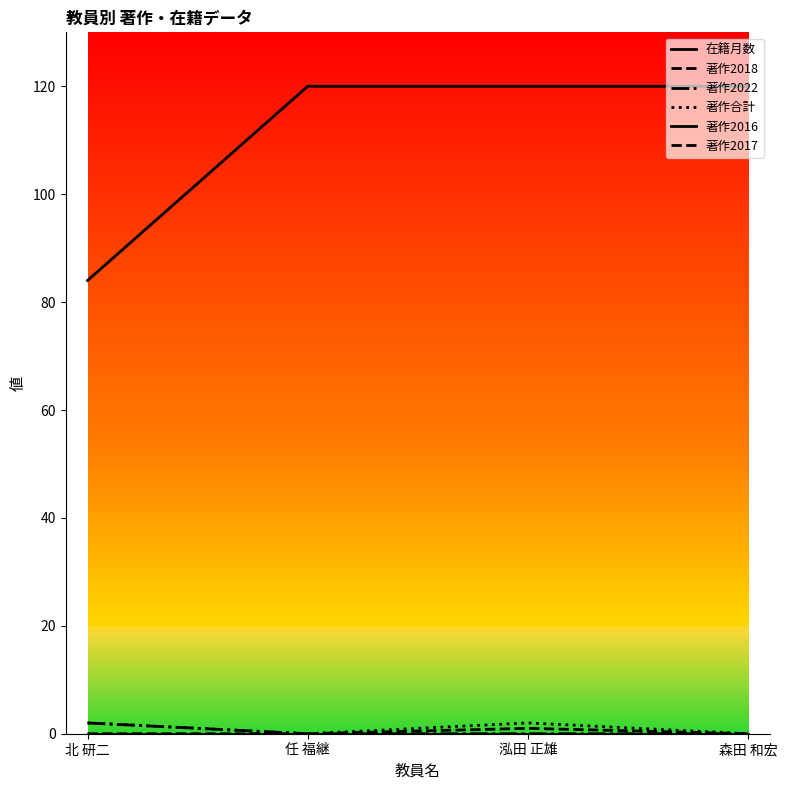

Does the chart have visible grid lines?

No